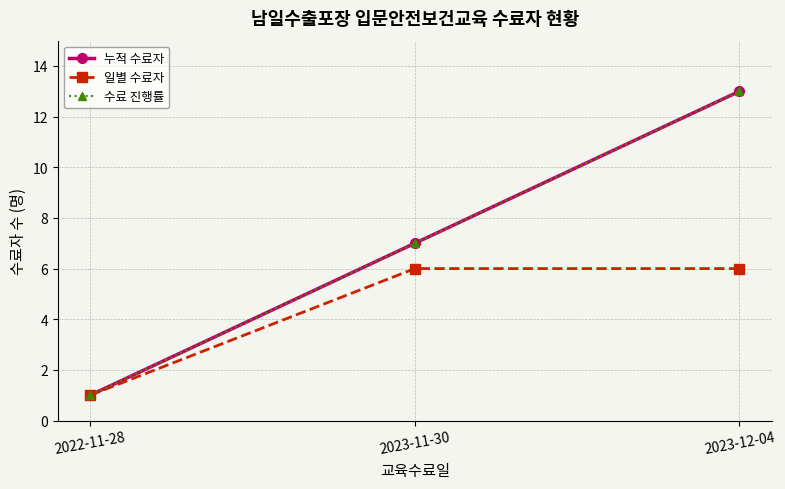

Reading right to left, extract all data points from this chart.

누적 수료자: 2023-12-04=13	2023-11-30=7	2022-11-28=1
일별 수료자: 2023-12-04=6	2023-11-30=6	2022-11-28=1
수료 진행률: 2023-12-04=13	2023-11-30=7	2022-11-28=1